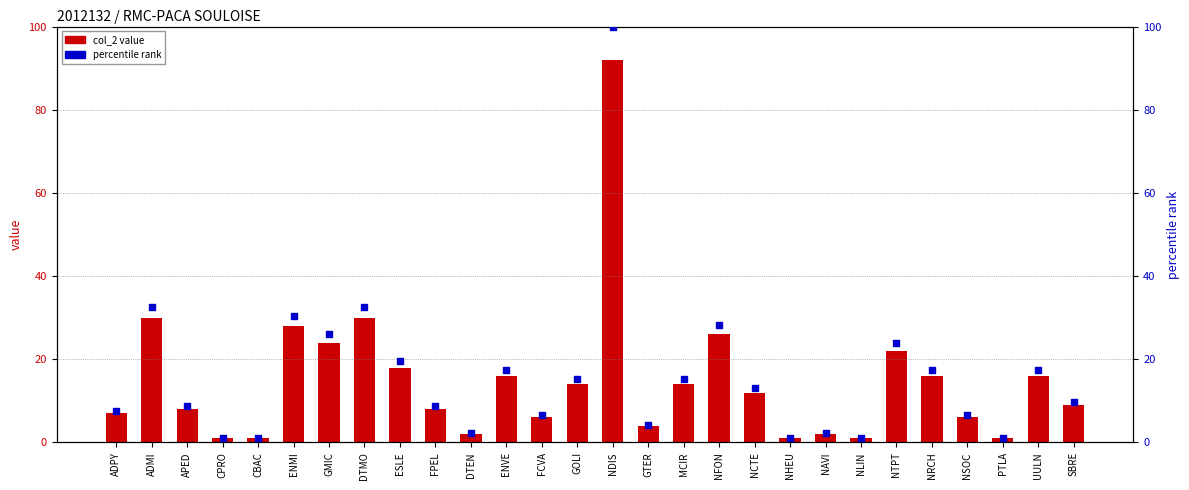

What is the total value across all series at GOLI?

29.2